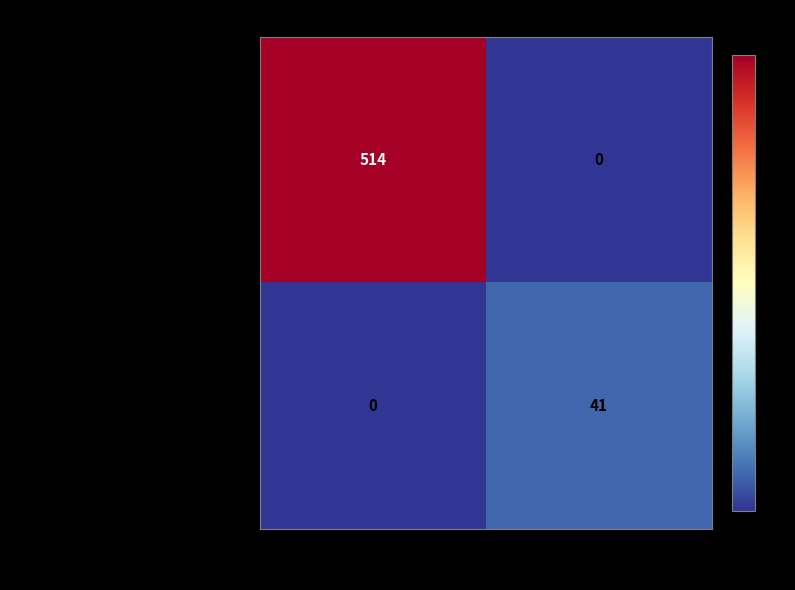

What is the maximum value shown in the chart?

514